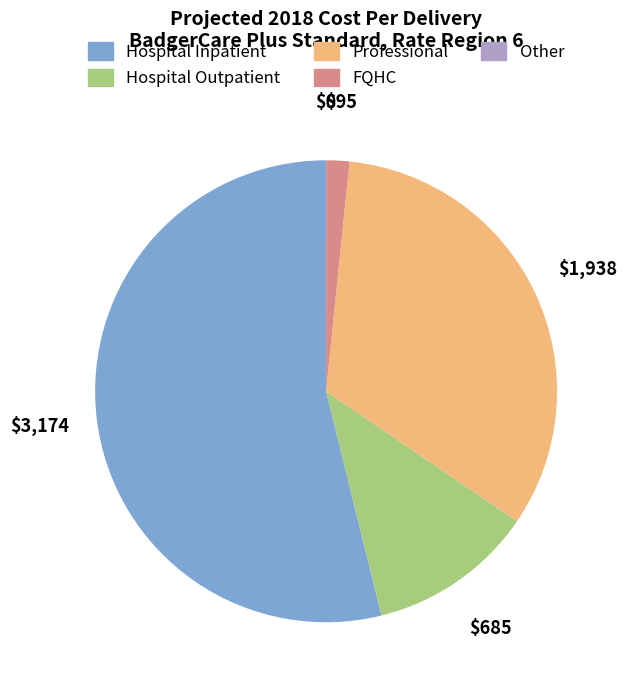

Approximately how many times larger is the value at Professional compared to Hospital Outpatient?

2.8